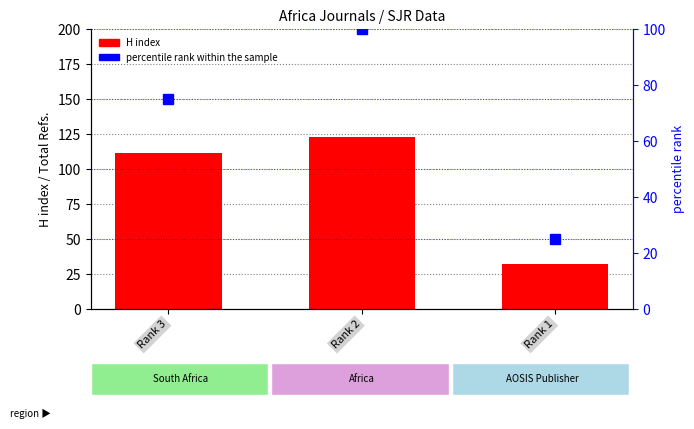

What is the value of the percentile rank within the sample bar at the 3rd from the left?

25